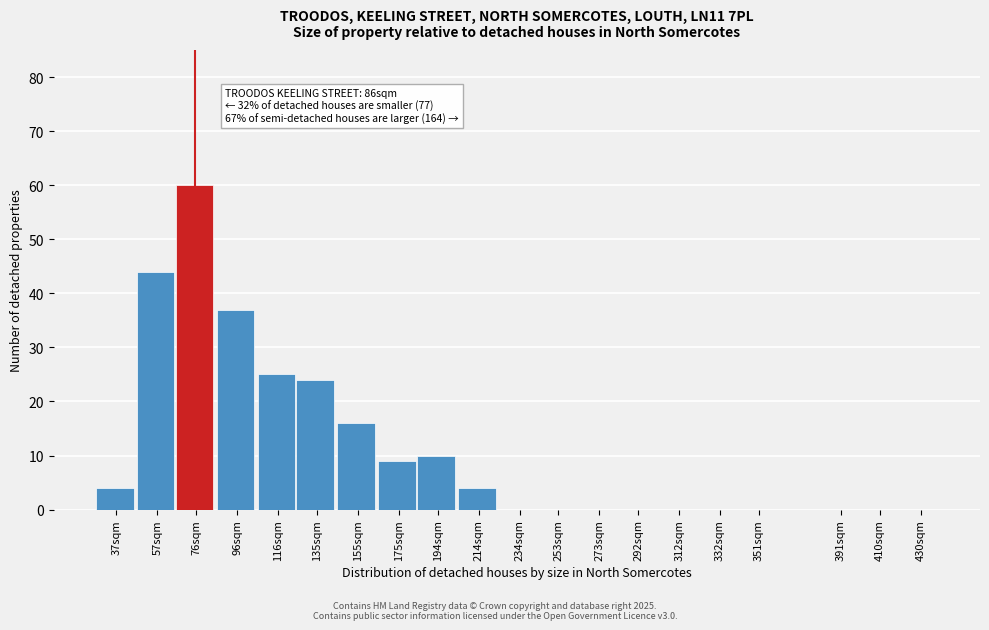

Reading left to right, extract all data points from this chart.

37sqm=4	57sqm=44	76sqm=60	96sqm=37	116sqm=25	135sqm=24	155sqm=16	175sqm=9	194sqm=10	214sqm=4	234sqm=0	253sqm=0	273sqm=0	292sqm=0	312sqm=0	332sqm=0	351sqm=0	391sqm=0	410sqm=0	430sqm=0